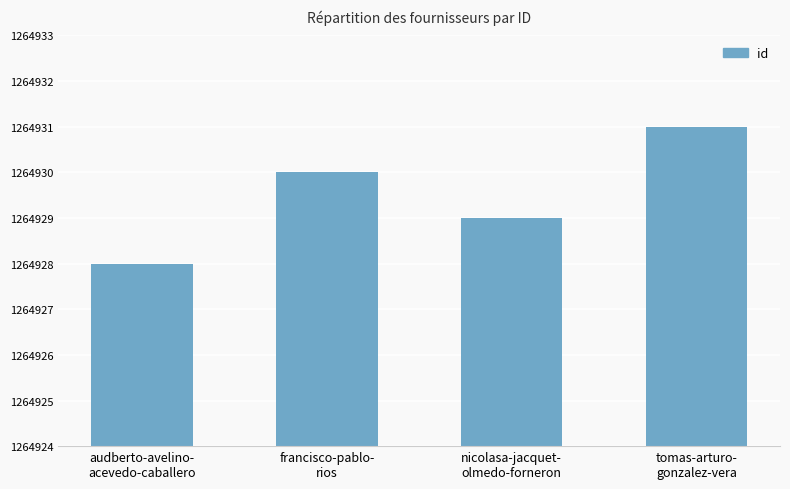

Which category has the lowest value across all series?

audberto-avelino-
acevedo-caballero